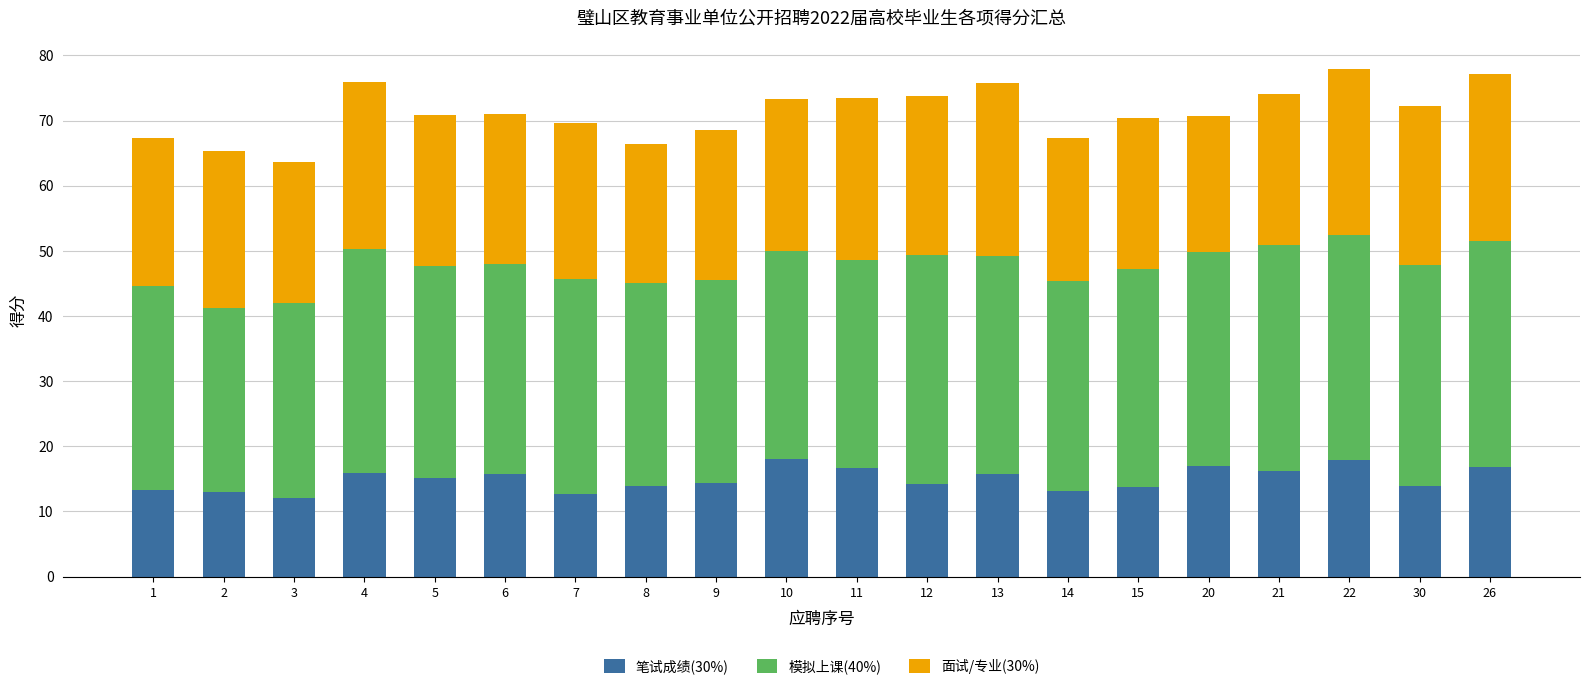

What is the difference between the 笔试成绩(30%) values at 13 and 8?

1.8